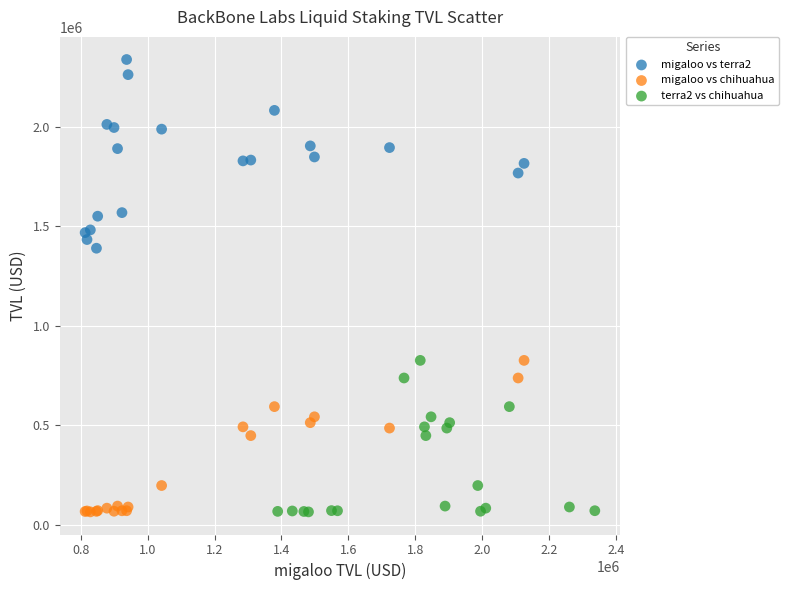

Which series has the largest Y range (max minus min)?

migaloo vs terra2